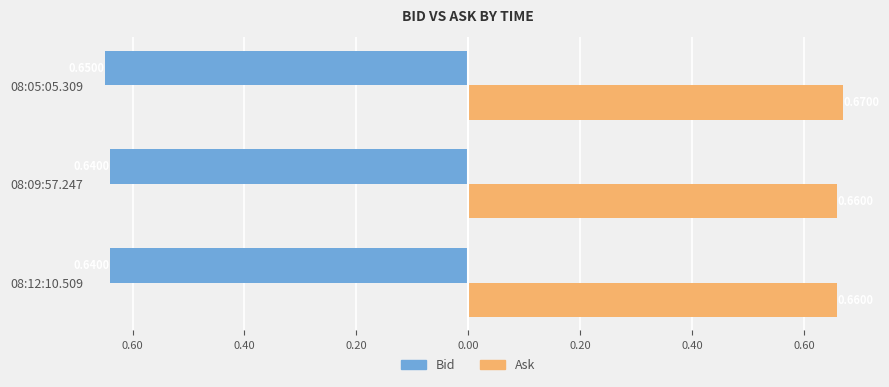

What are all the series names shown in the legend?

Bid, Ask